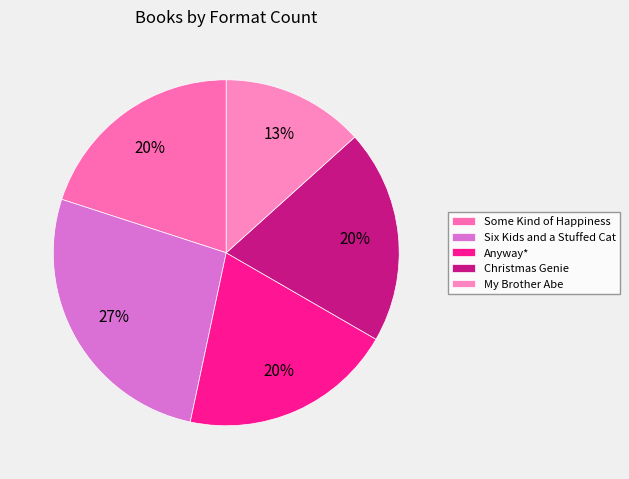

Which slice is the largest?

Six Kids and a Stuffed Cat